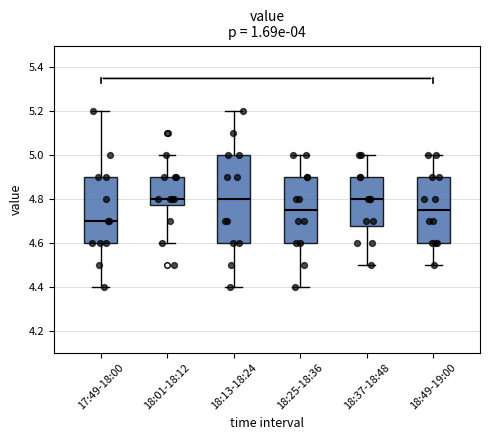

Where does the median line of the box for 18:25-18:36 sit on the y-axis? The values are not printed on the chart, so give them approximately, as read against the axis.

4.76